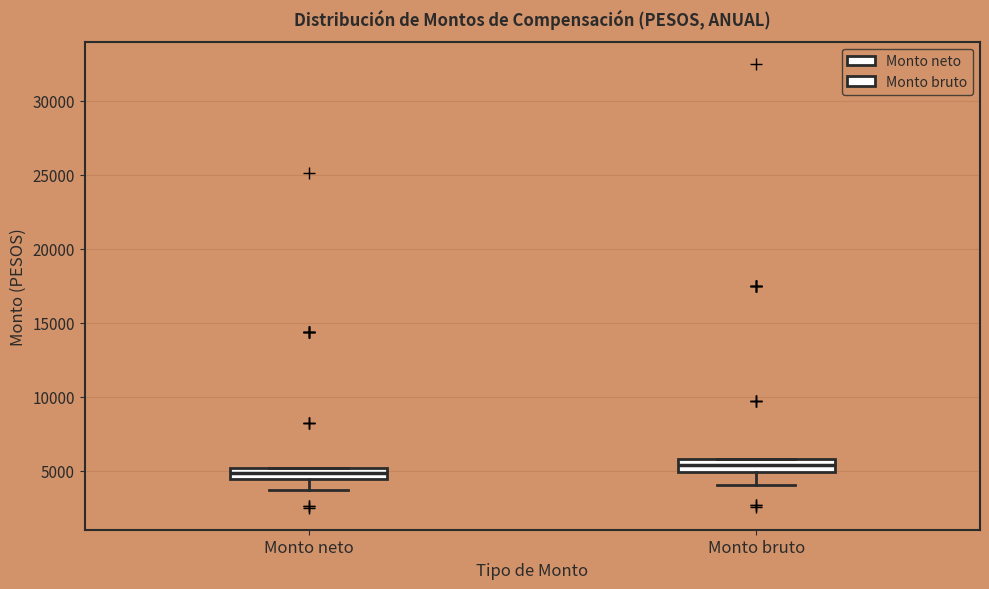

Which box has the lowest median line?

Monto neto